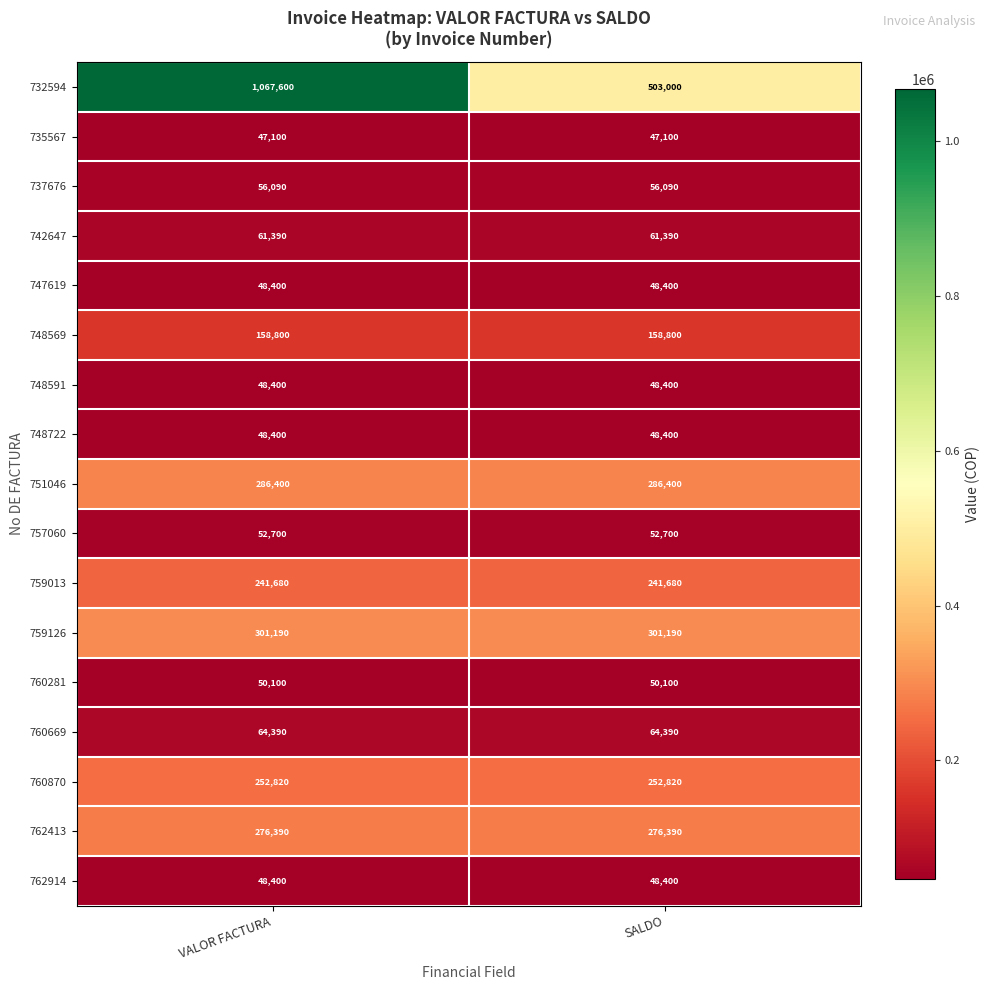

What is the total value across all series at SALDO?

2545650